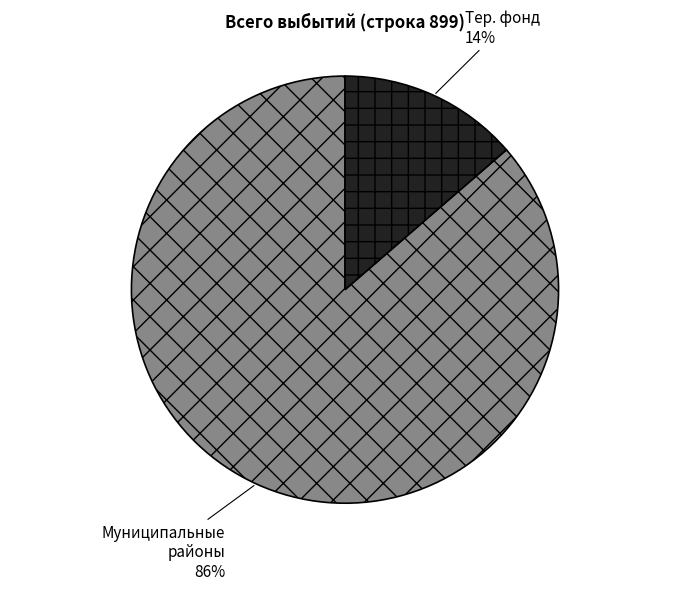

Is there a majority slice in this chart?

Yes